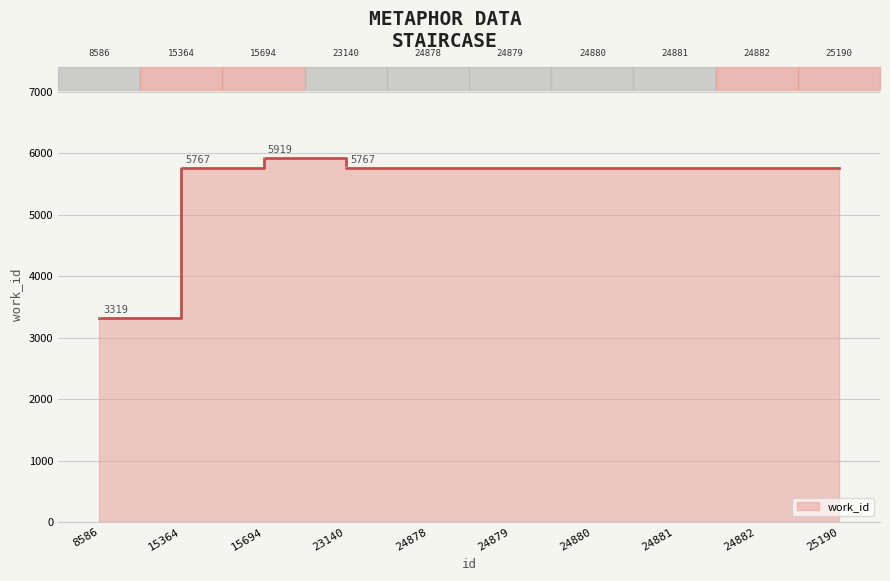

How many points are higher than both their immediate neighbors (excluding endpoints)?

1